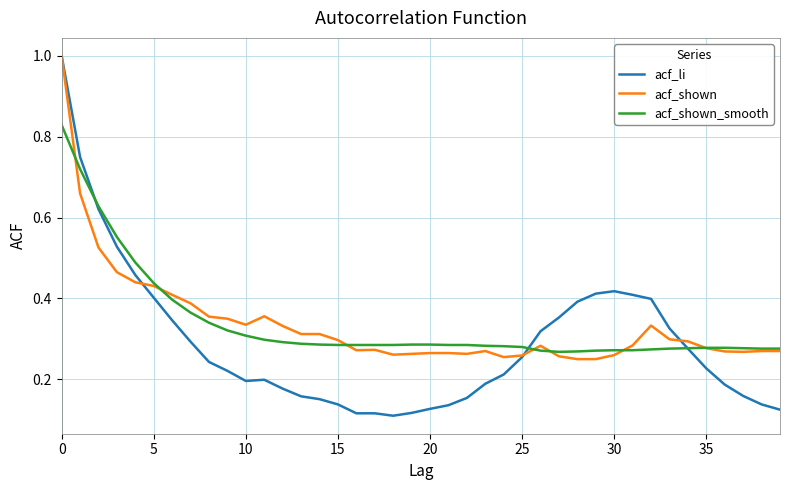

Which series has the largest range (max minus min)?

acf_li